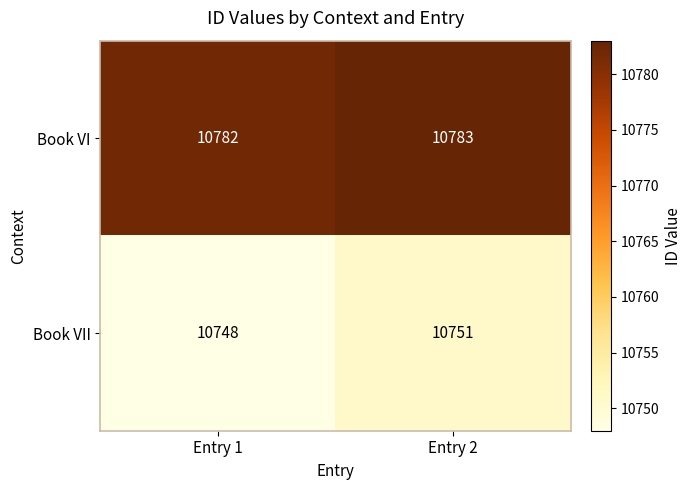

Which label corresponds to the largest value in the chart?

Entry 2